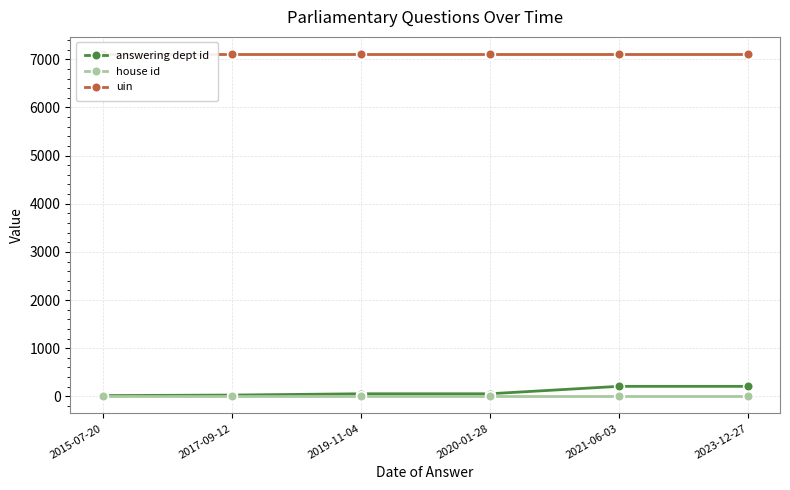

Reading right to left, extract all data points from this chart.

answering dept id: 208	208	54	54	27	16
house id: 1	1	1	1	1	1
uin: 7110	7110	7110	7110	7110	7110